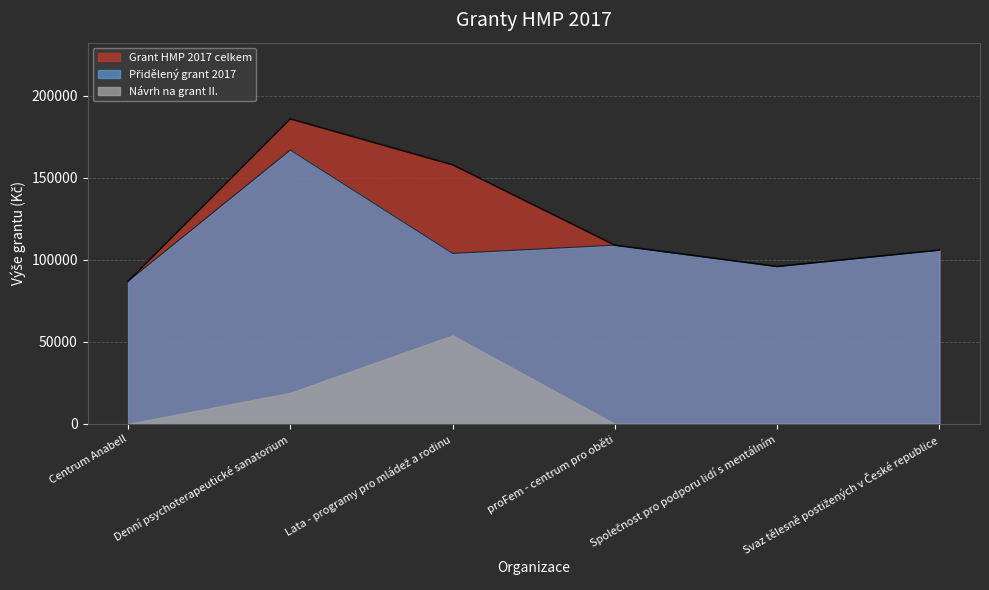

Where does the Přidělený grant 2017 series first go above 106000?

Denní psychoterapeutické sanatorium